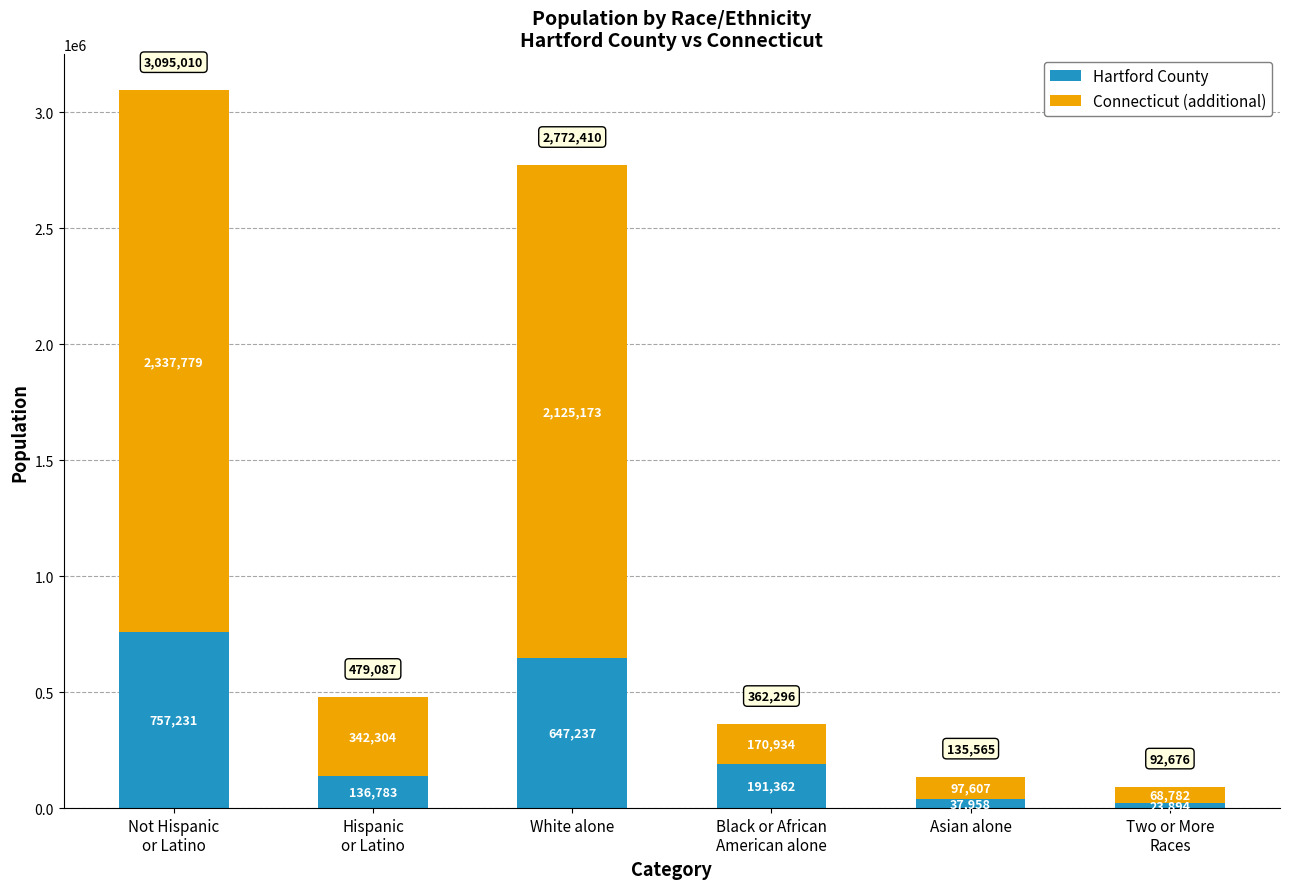

Does the chart contain any negative values?

No